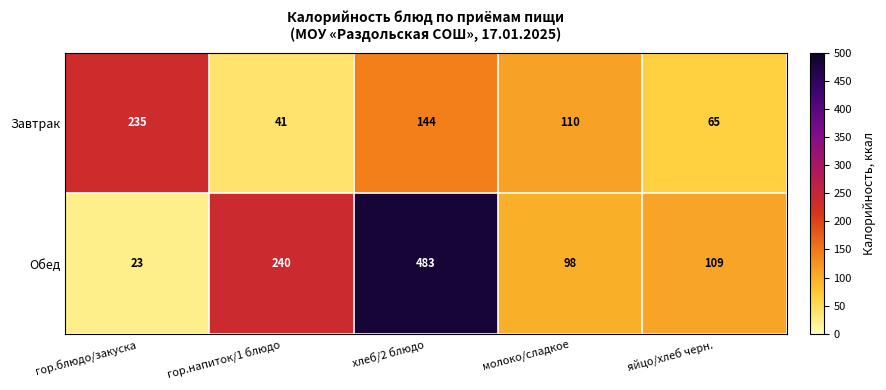

Read the Обед value at гор.напиток/1 блюдо, to the nearest 50.

250